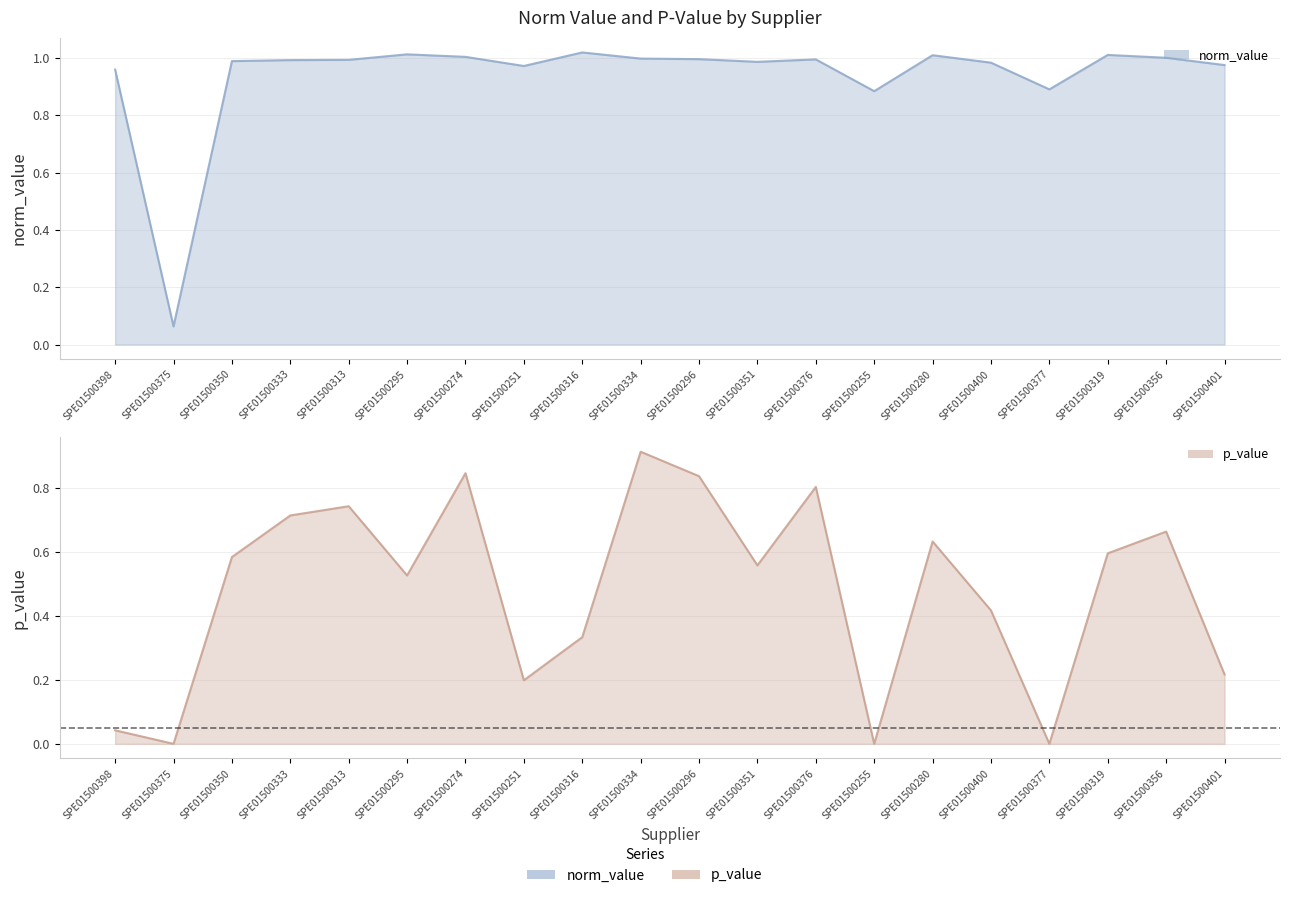

Reading left to right, what are all the values shown in this chart?

norm_value: 1.0	0.1	1.0	1.0	1.0	1.0	1.0	1.0	1.0	1.0	1.0	1.0	1.0	0.9	1.0	1.0	0.9	1.0	1.0	1.0
p_value: 0.0	0.0	0.6	0.7	0.7	0.5	0.8	0.2	0.3	0.9	0.8	0.6	0.8	0.0	0.6	0.4	0.0	0.6	0.7	0.2